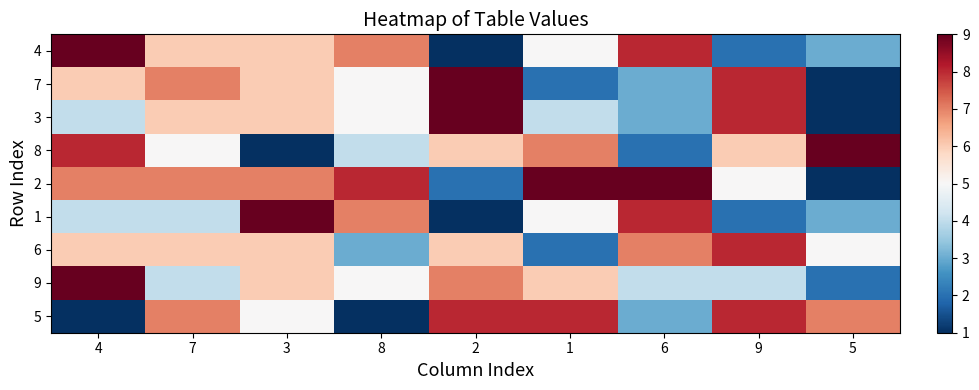

How many series are shown in this chart?

9